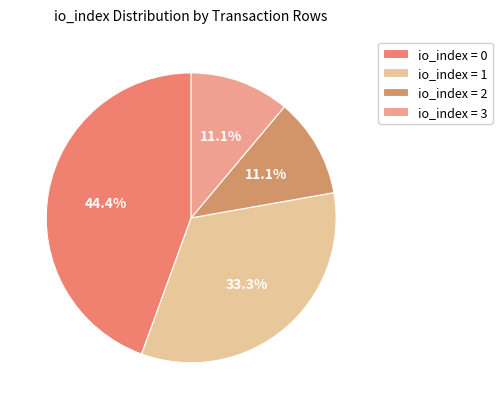

Count the number of slices in the pie.

4